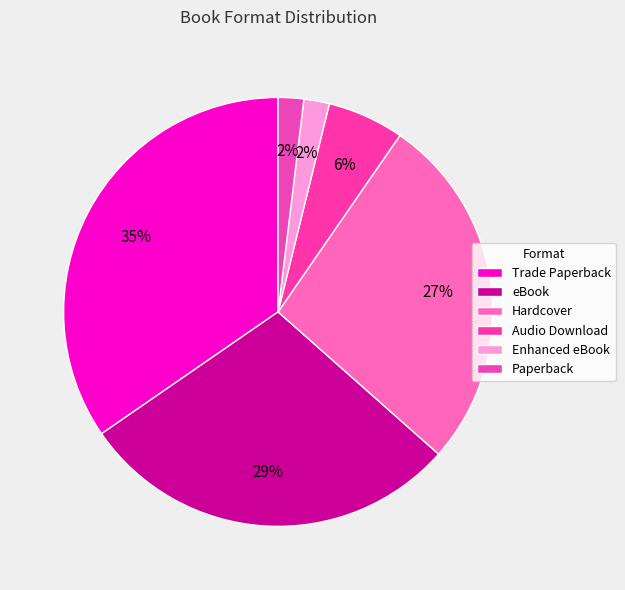

Is there any slice that represents more than half of the pie?

No